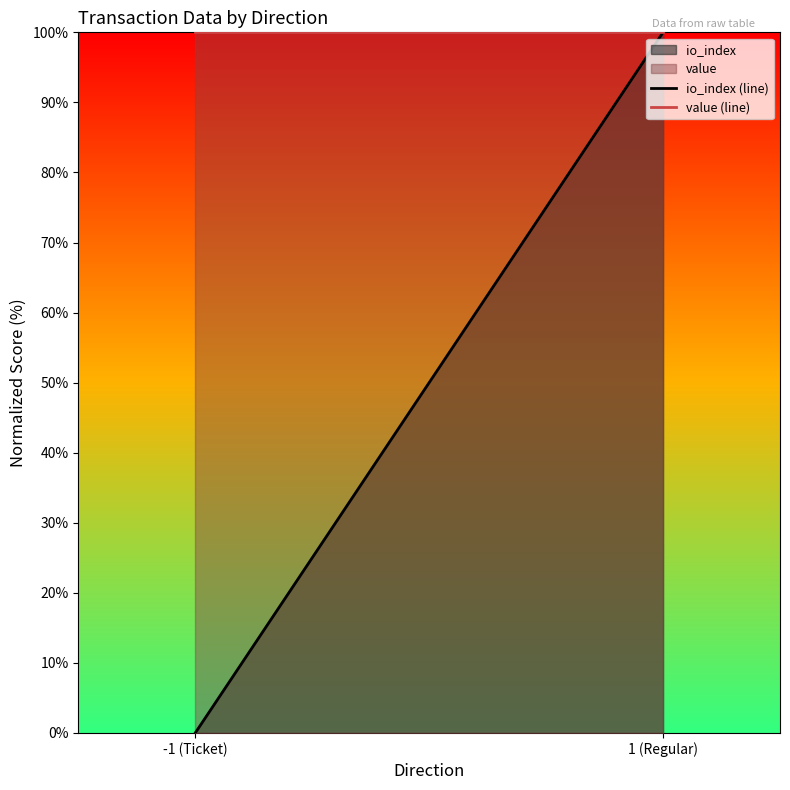

The io_index (line) series shows 100 at 1 (Regular). True or false?

True